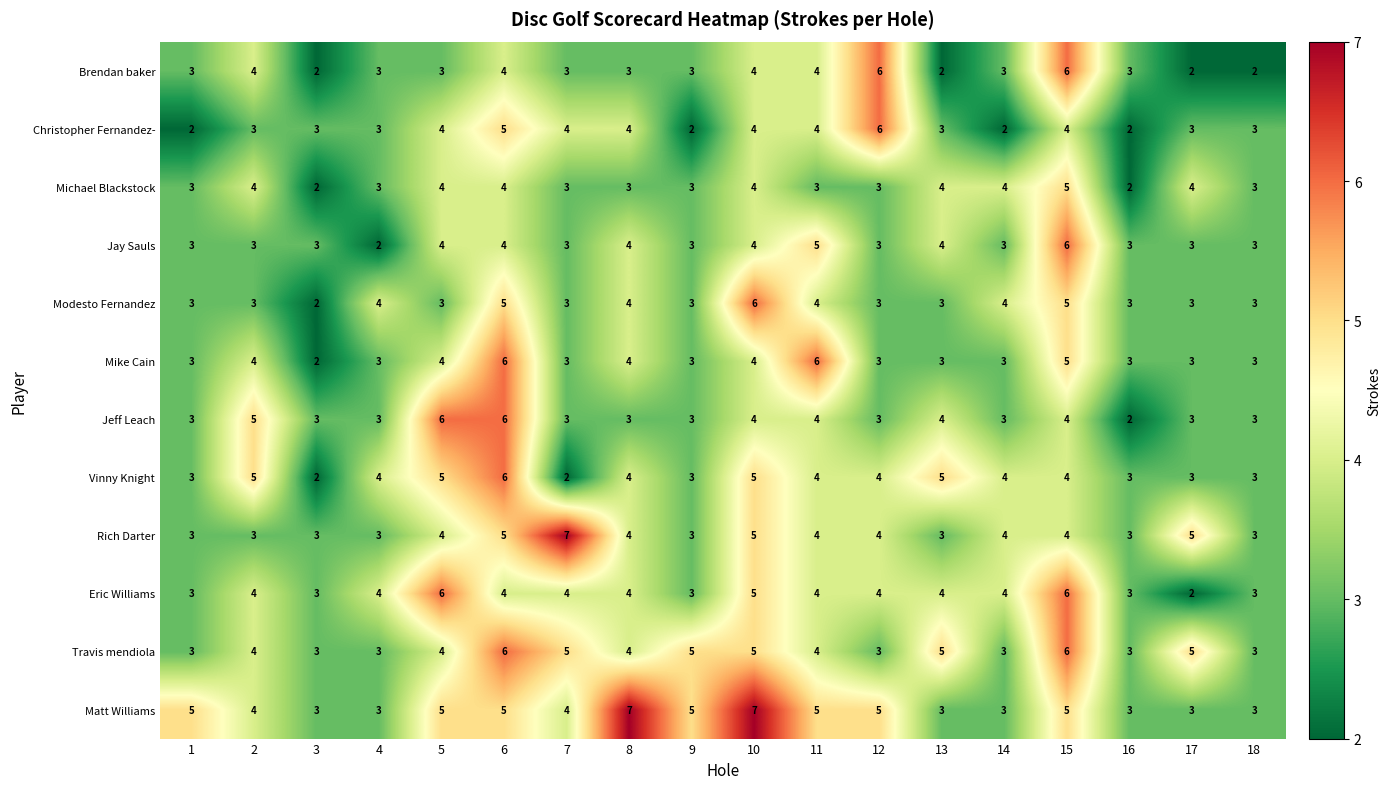

How many categories are shown in the chart?

18